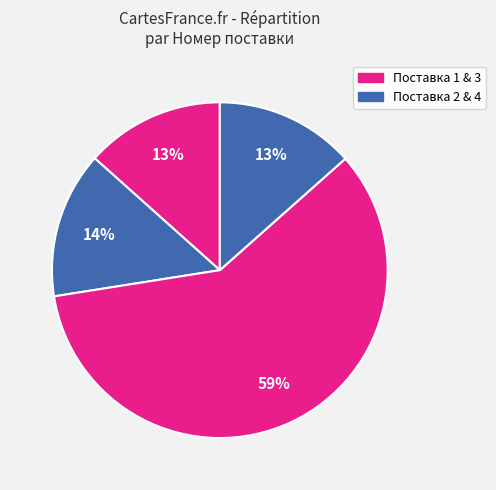

Is there a majority slice in this chart?

Yes